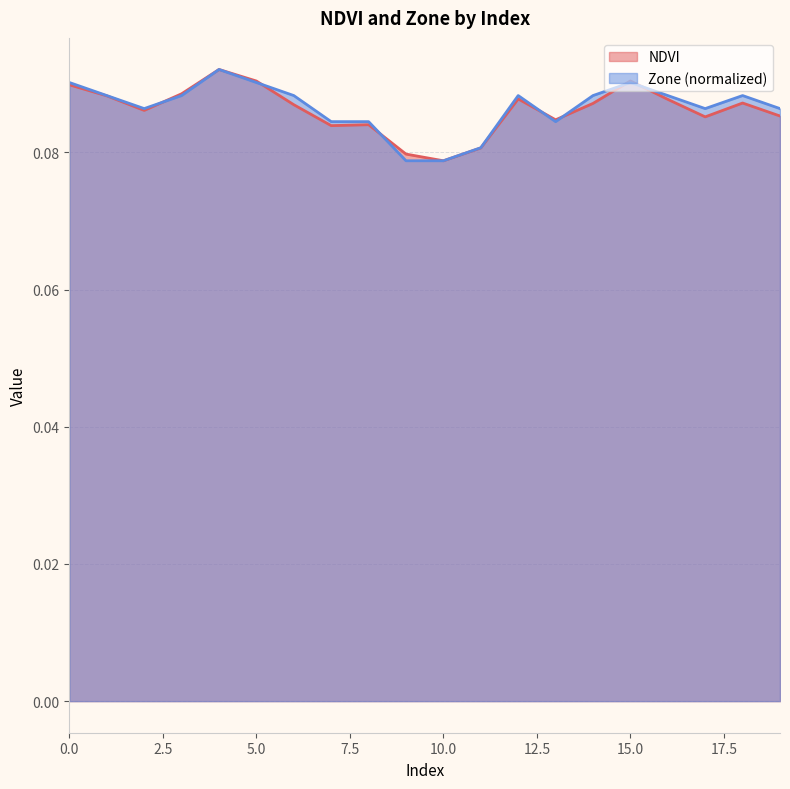

At 14, list the series in order from largest to smallest.

Zone, NDVI